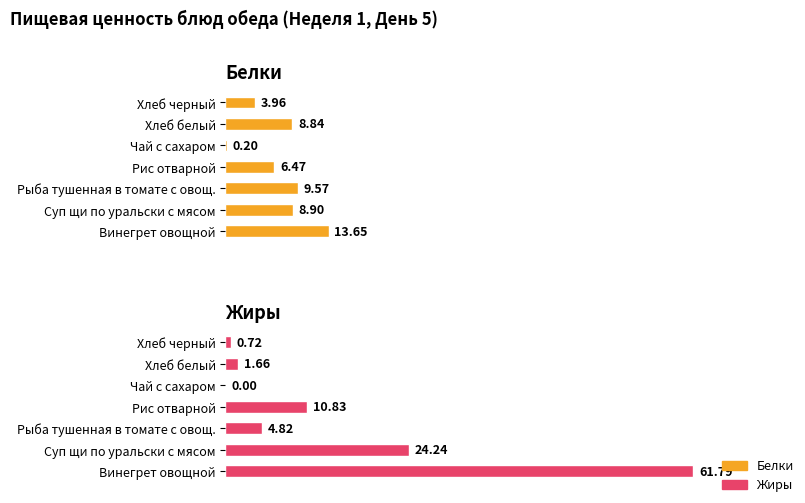

How many bars are there in total?

14